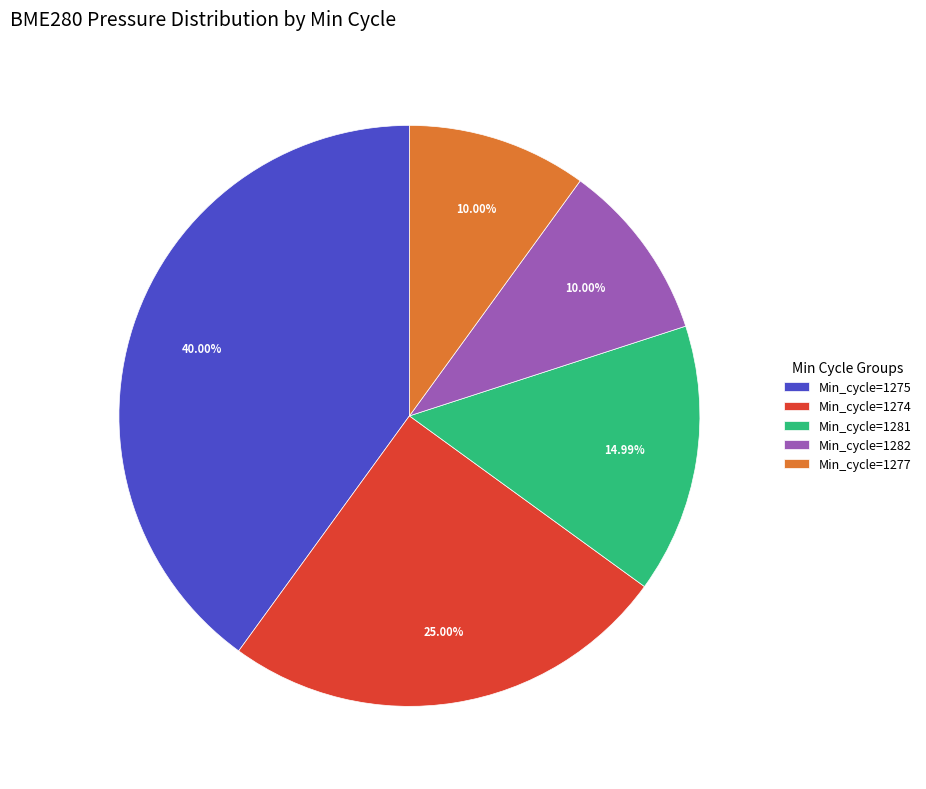

What is the ratio of the value at Min_cycle=1274 to the value at Min_cycle=1277?

2.5